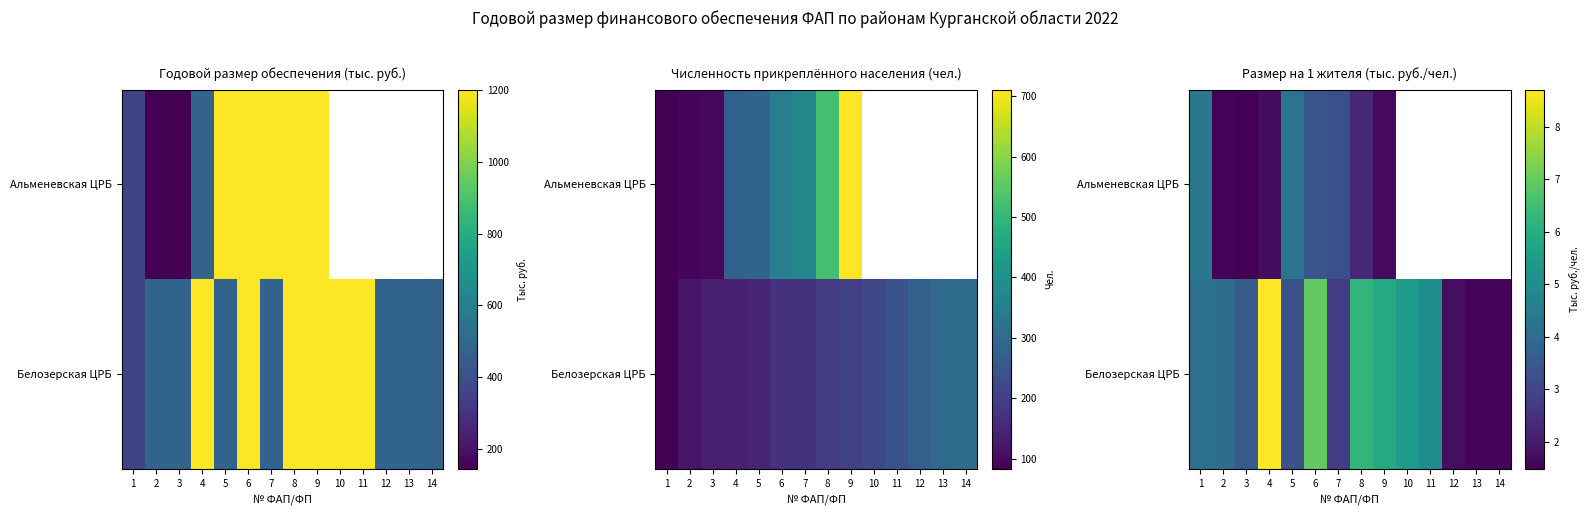

Is it true that Белозерская ЦРБ equals 8.7 at 4?

True